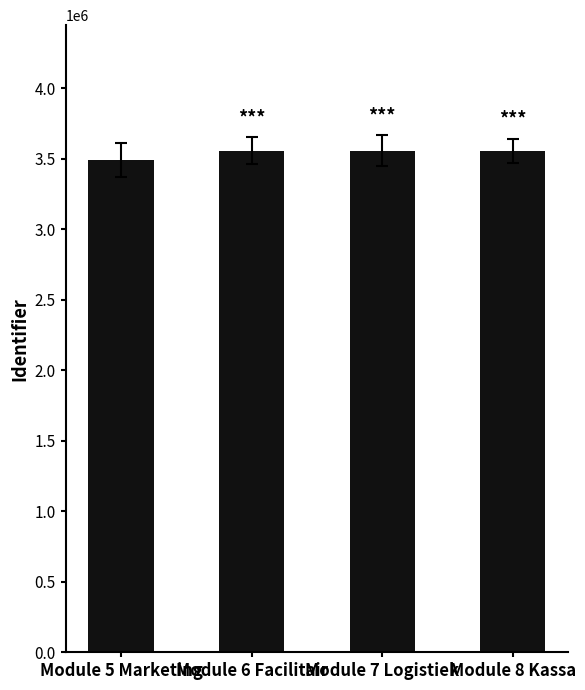

What is the minimum value shown in the chart?

3494273